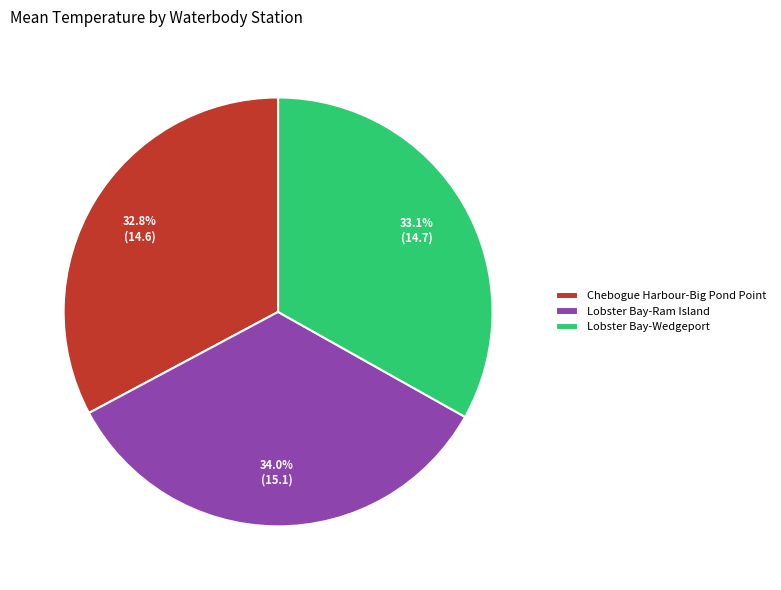

The Lobster Bay-Ram Island slice represents 34% of the pie. True or false?

True